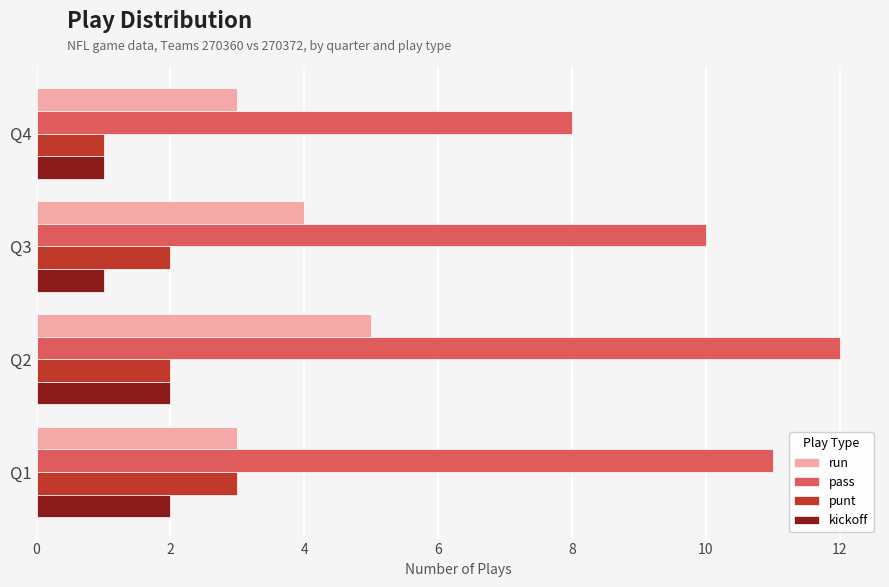

Is it true that run equals 1 at Q4?

False